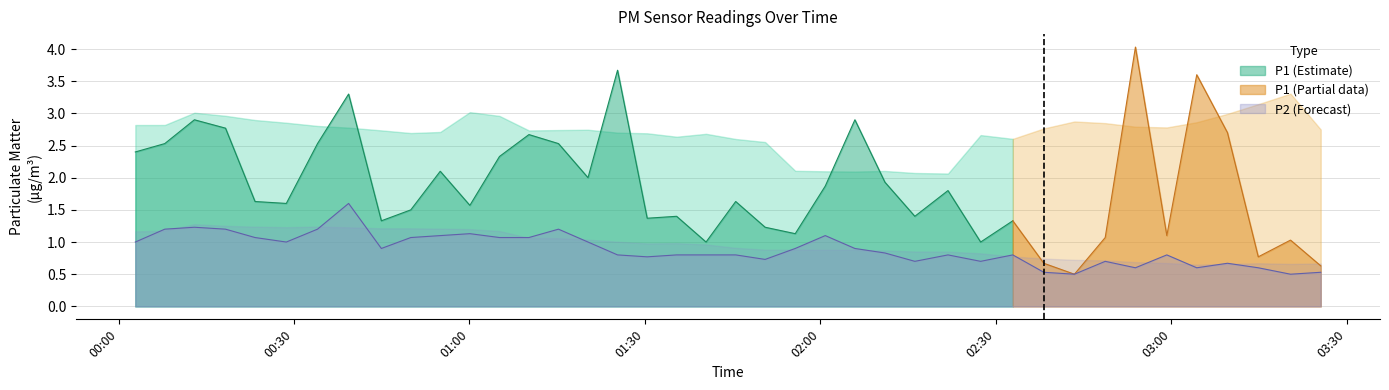

What is the lowest value of the P2 (Forecast) series?

0.5